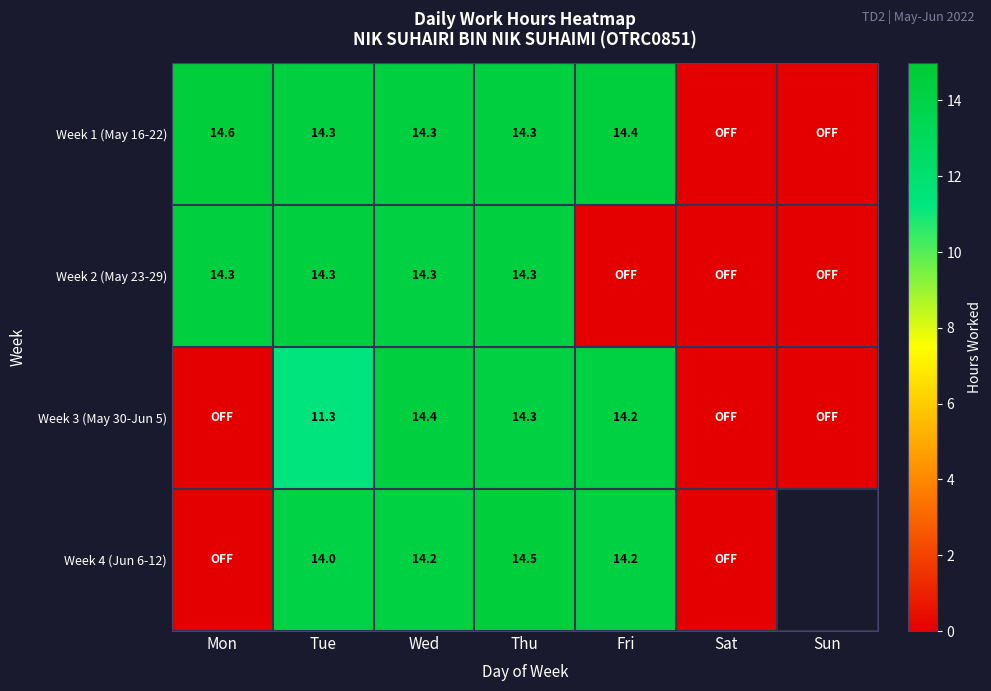

At which label does Week 1 (May 16-22) first exceed 14?

Mon